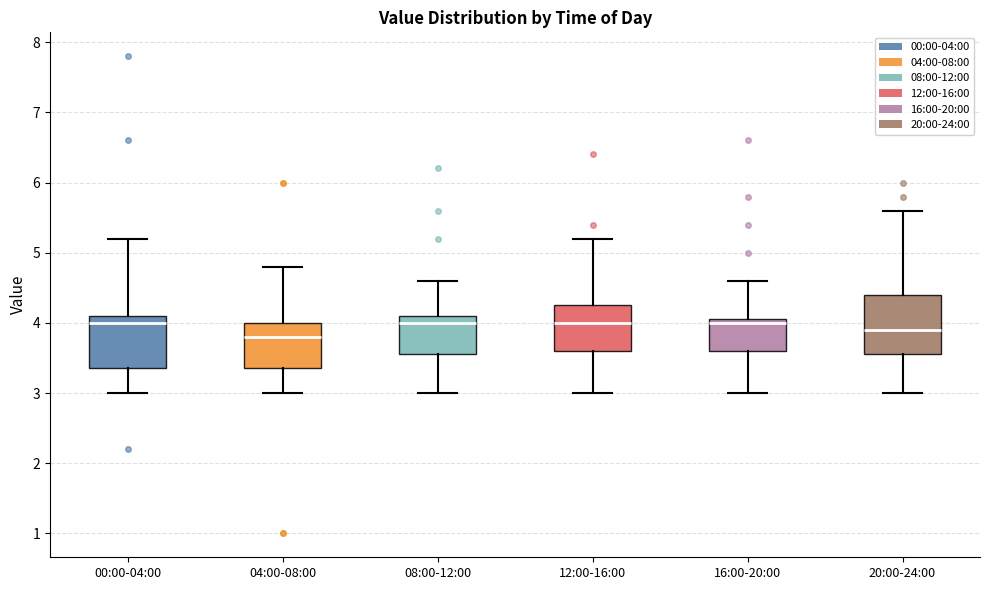

Reading left to right, transcribe this box plot: for each box, give where its median line is, the range the box spans, and where its two whiskers end, as read against the y-axis. The values are not printed on the chart, so give them approximately, as read against the axis.

00:00-04:00: median 4.0, box 3.4 to 4.1, whiskers 3.0 to 5.2
04:00-08:00: median 3.8, box 3.4 to 4.0, whiskers 3.0 to 4.8
08:00-12:00: median 4.0, box 3.6 to 4.1, whiskers 3.0 to 4.6
12:00-16:00: median 4.0, box 3.6 to 4.3, whiskers 3.0 to 5.2
16:00-20:00: median 4.0, box 3.6 to 4.1, whiskers 3.0 to 4.6
20:00-24:00: median 3.9, box 3.6 to 4.4, whiskers 3.0 to 5.6